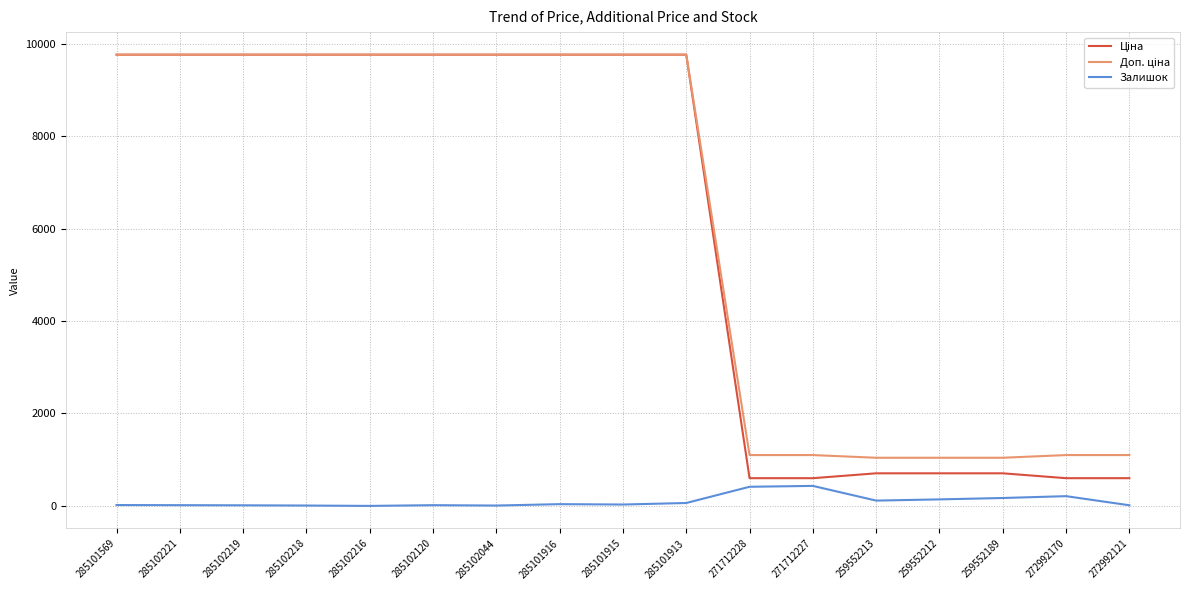

What is the spread (max minus min) of values at 285102216?

9764.4